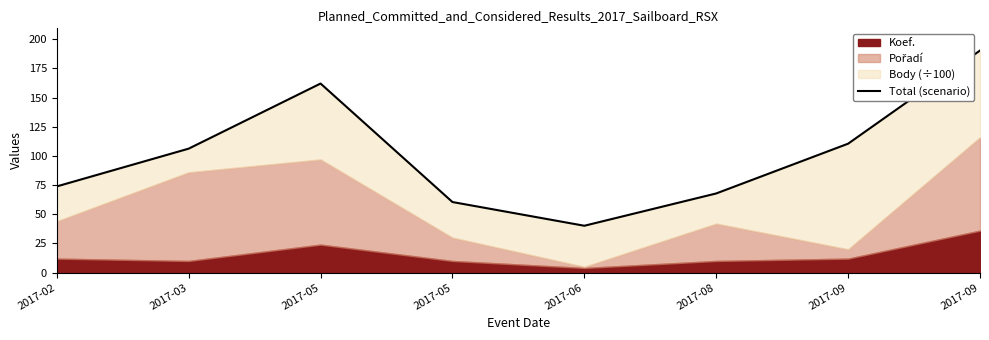

Approximately how many times larger is the value at 2017-05 compared to 2017-08?

0.9